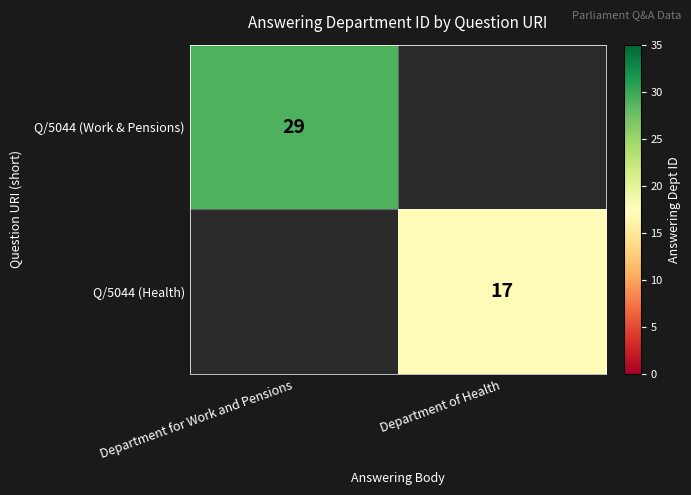

Rank the categories by row_0 value from lowest to highest.

Department for Work and Pensions, Department of Health